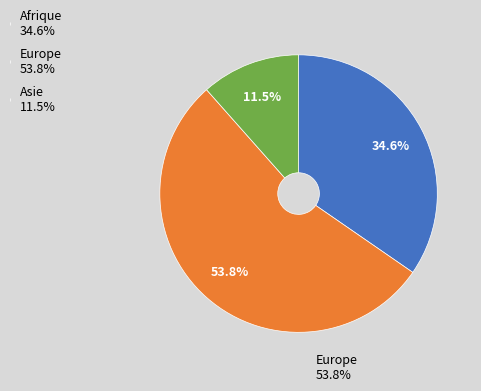

What is the ratio of the value at Afrique 34.6% to the value at Europe 53.8%?

0.6